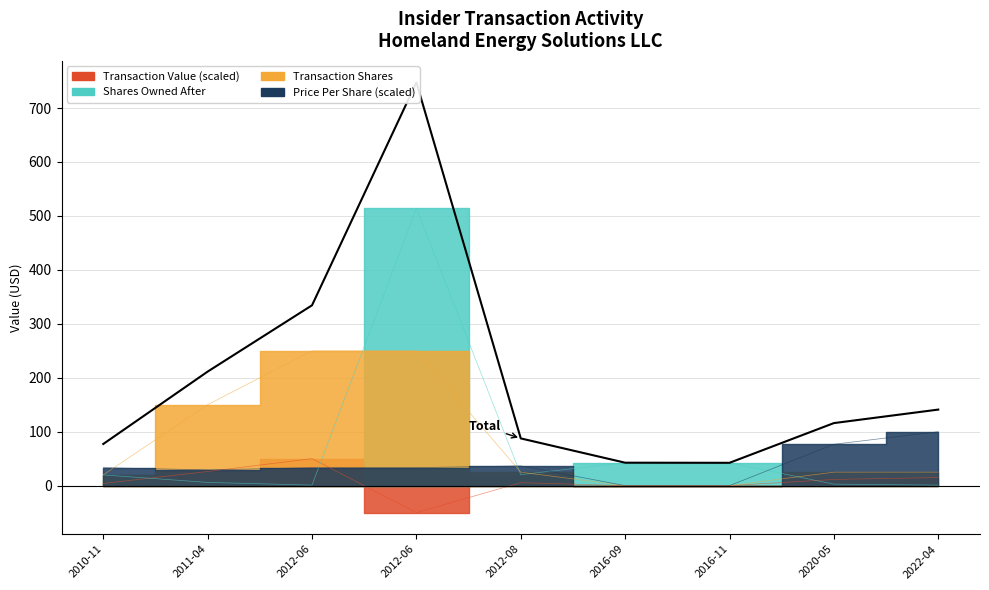

What is the label of the 8th point from the left?

2020-05